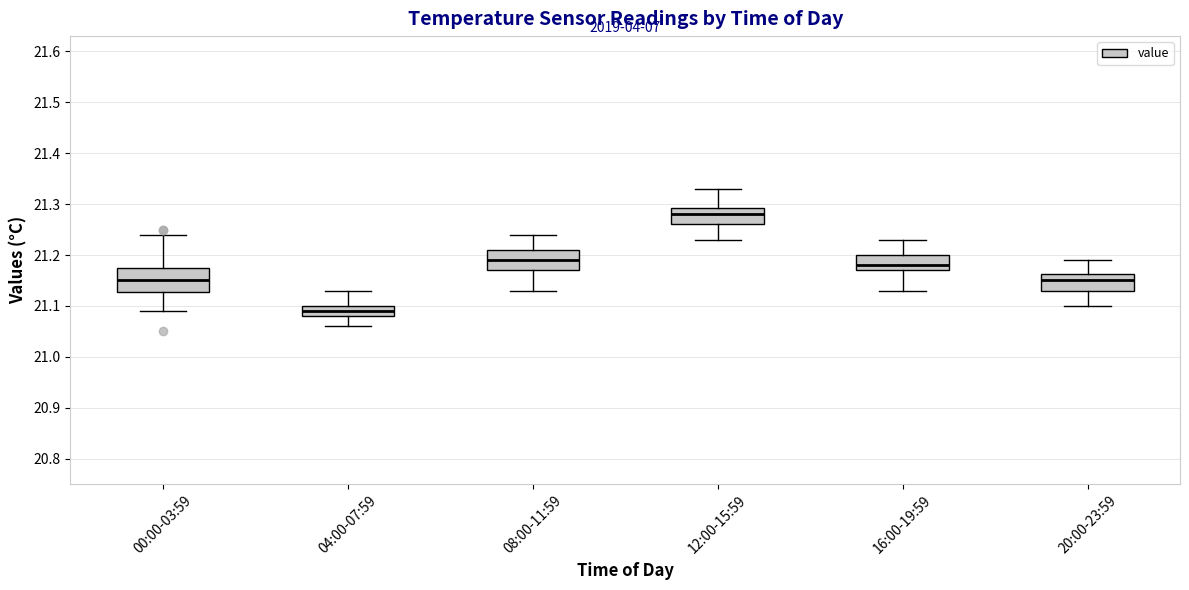

Which box's median line is the highest?

12:00-15:59